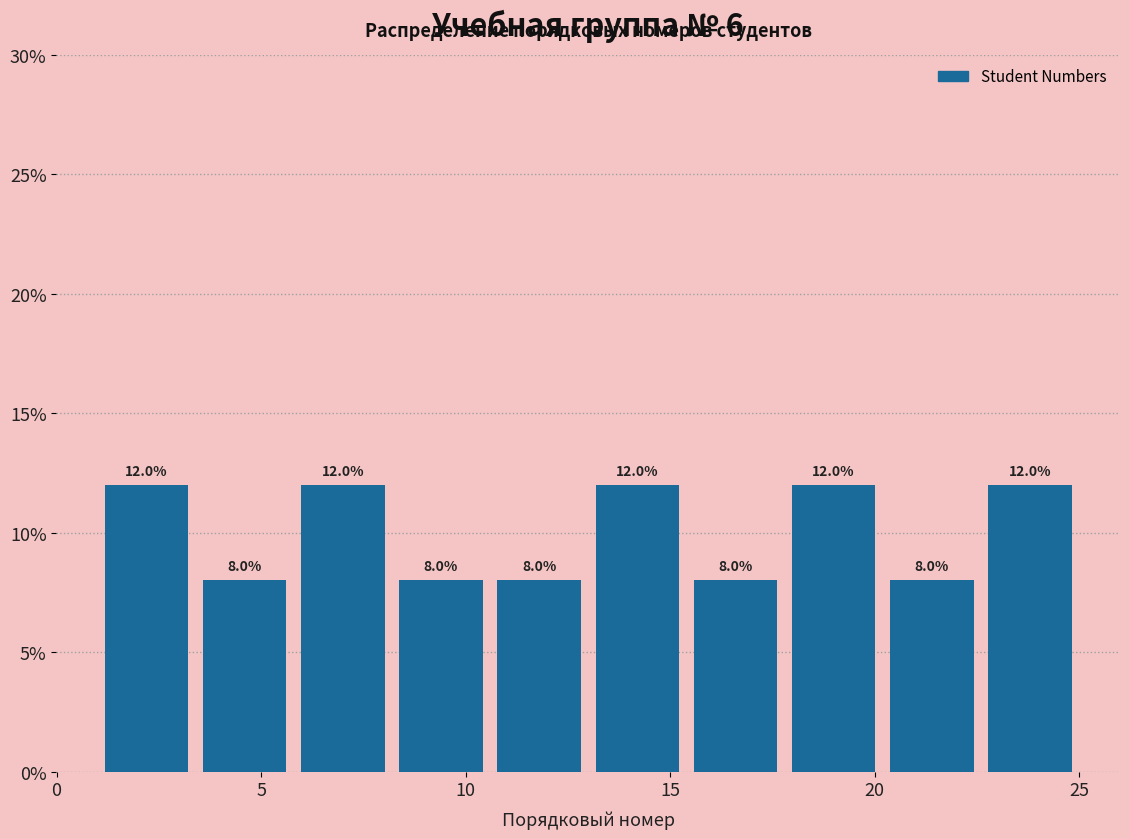

How tall is the bar that spans 1.0 to 3.4 on the x-axis? The bar edges are not printed on the chart, so give them approximately, as read against the axis.

12.0